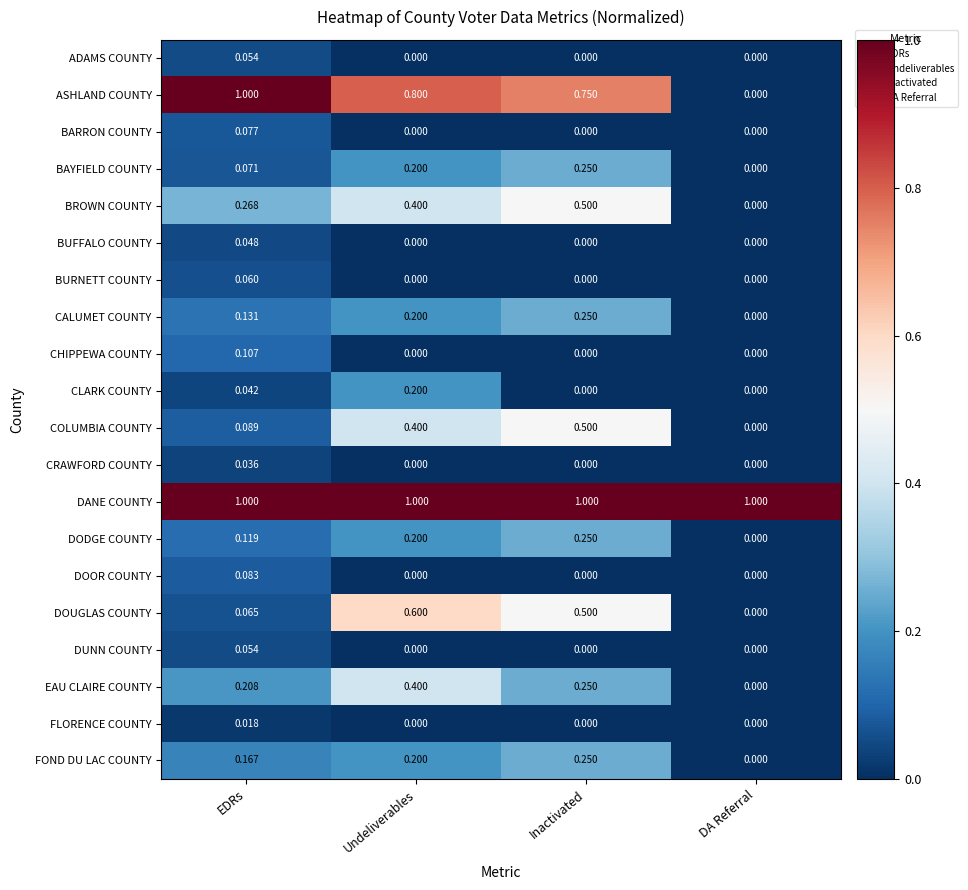

Between EDRs and Undeliverables, which series saw the biggest shift?

DOUGLAS COUNTY